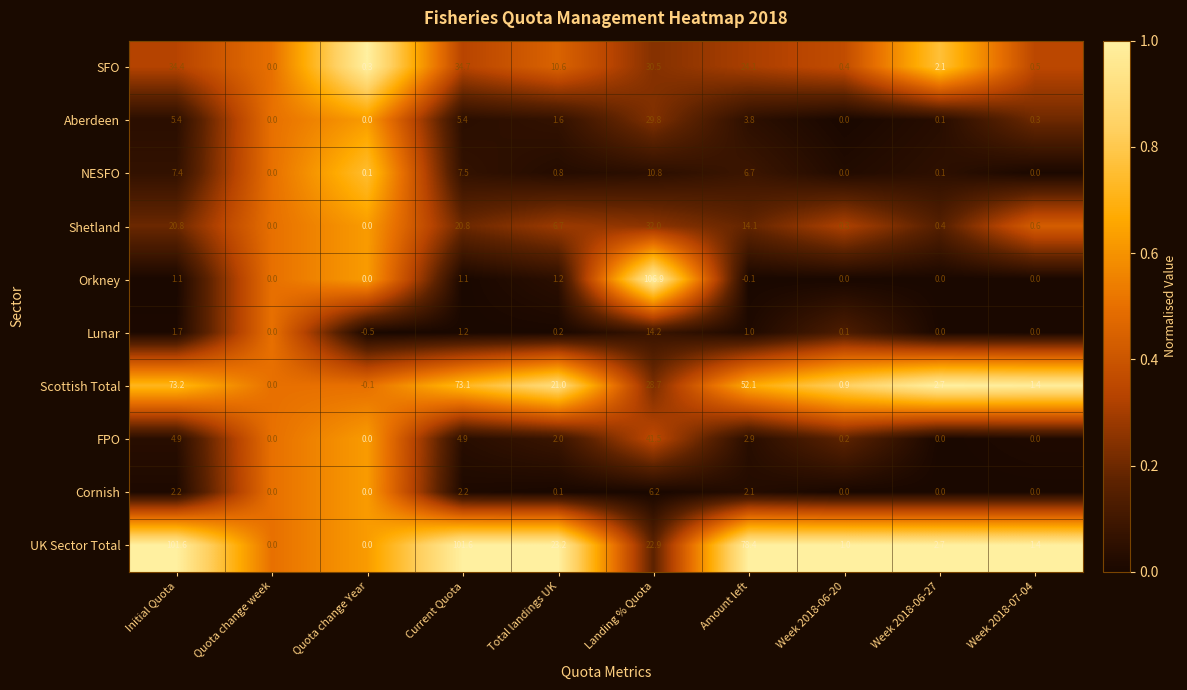

Which series has the largest total across all categories?

UK Sector Total